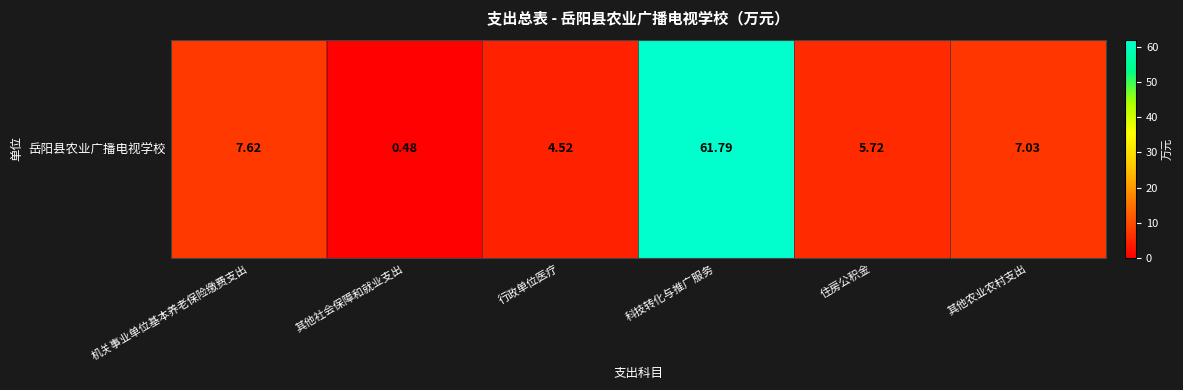

Reading left to right, list all the values displayed in this chart.

机关事业单位基本养老保险缴费支出=7.6	其他社会保障和就业支出=0.5	行政单位医疗=4.5	科技转化与推广服务=61.8	住房公积金=5.7	其他农业农村支出=7.0